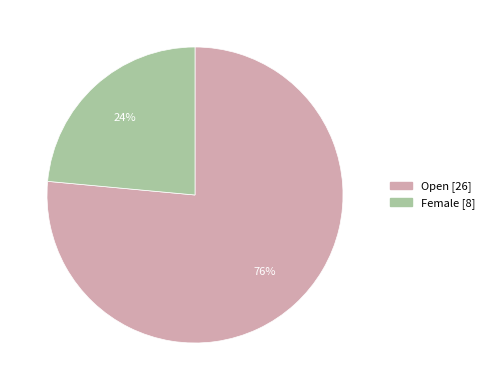

What percentage is the Open slice, to the nearest percent?

76%